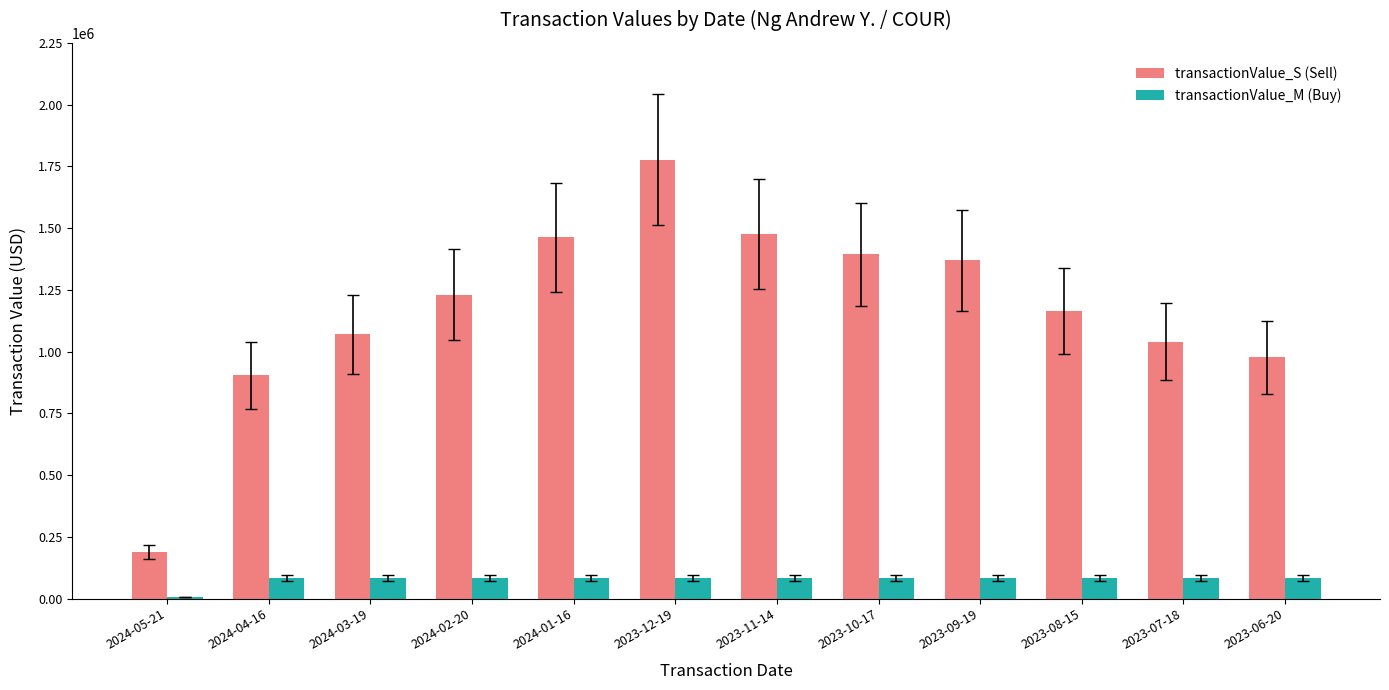

Which series has the largest total across all categories?

transactionValue_S (Sell)